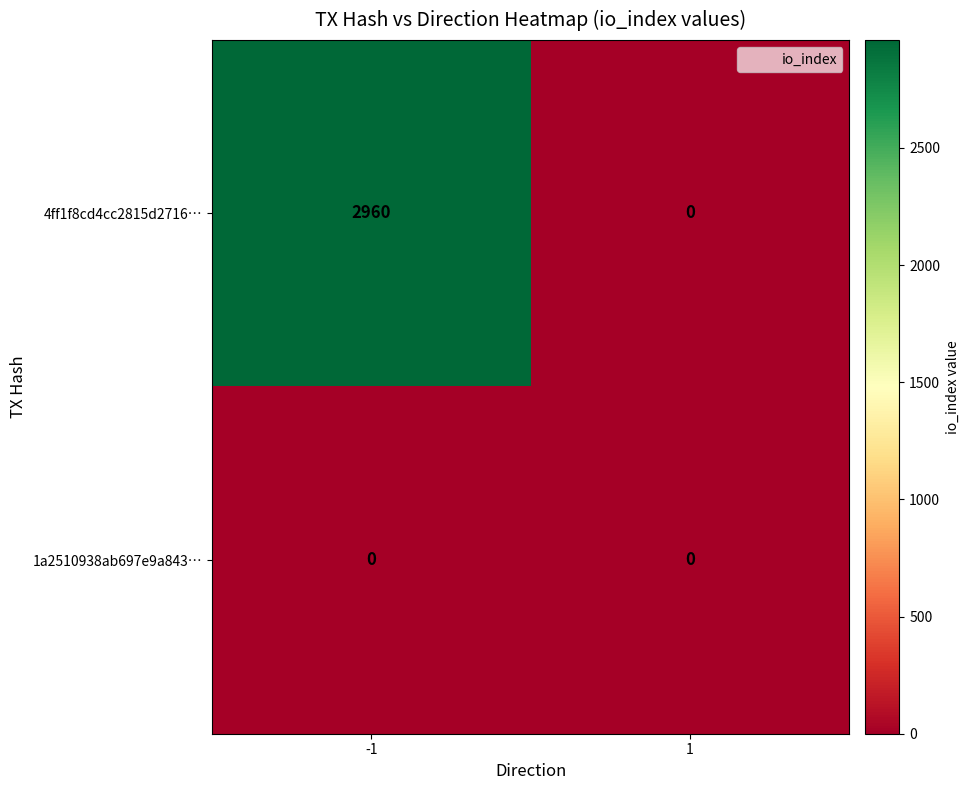

What is the difference between the maximum and minimum values in the 4ff1f8cd4cc2815d2716… series?

2960